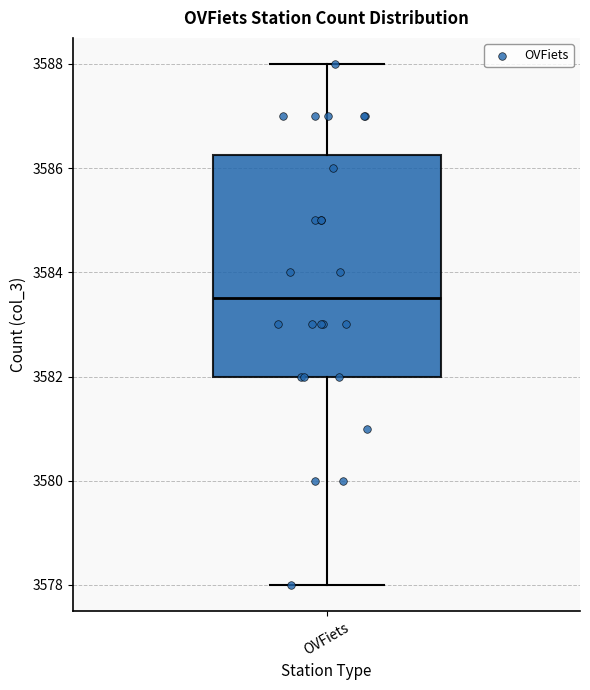

Transcribe this box plot: give where the median line is, the range the box spans, and where the two whiskers end, as read against the y-axis. The values are not printed on the chart, so give them approximately, as read against the axis.

median 3583.6, box 3582.0 to 3586.2, whiskers 3578.0 to 3588.0